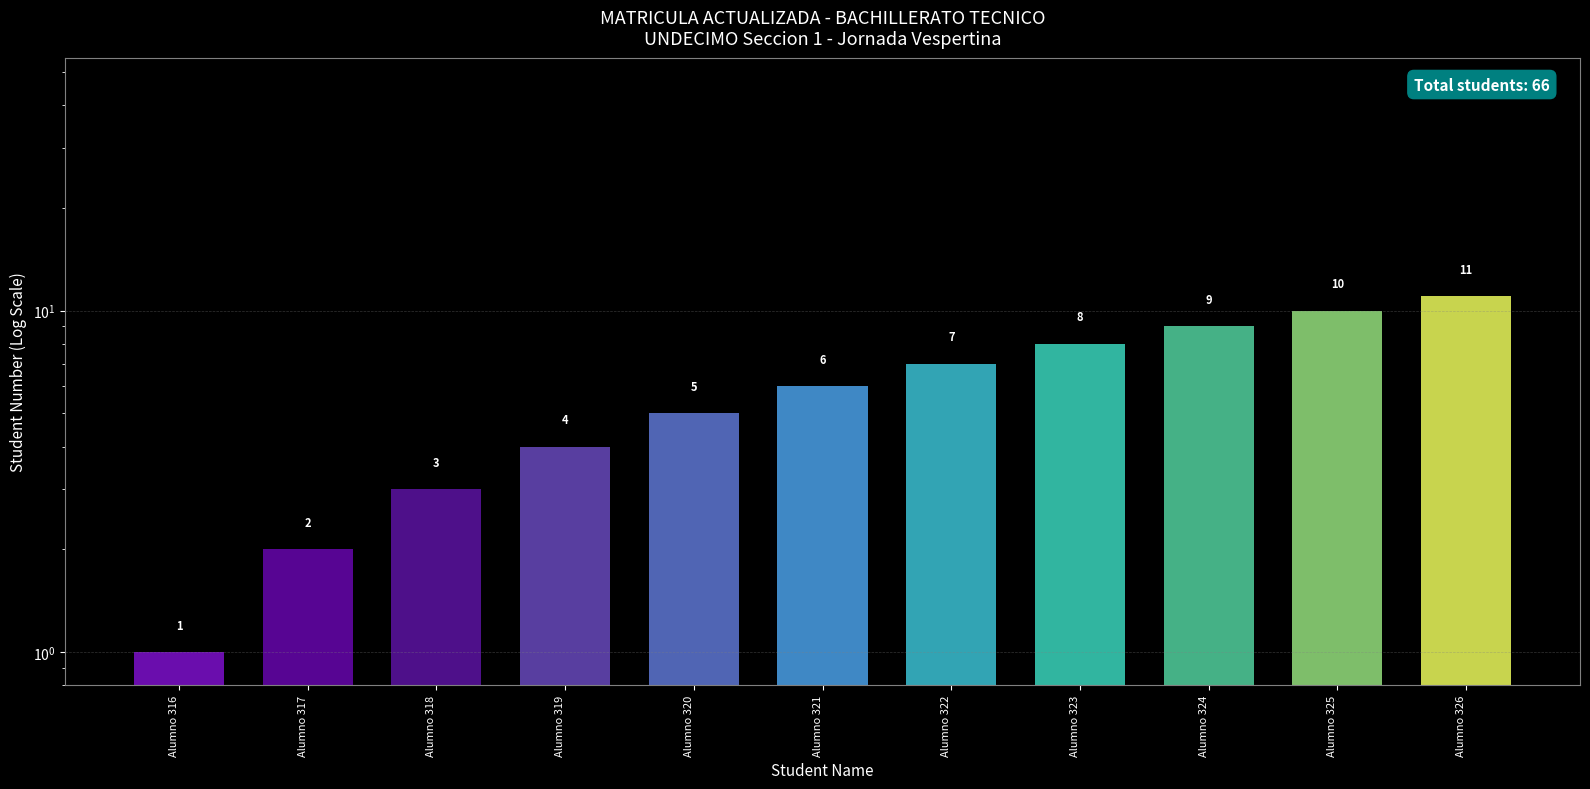

Are the bars grouped side by side (vs. stacked)?

No